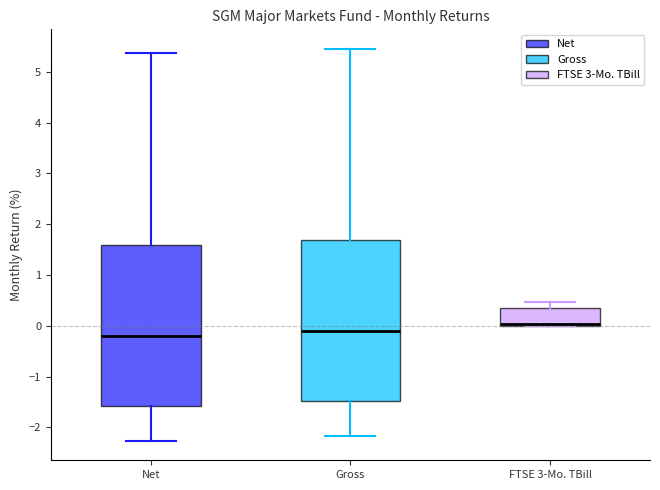

Reading left to right, transcribe this box plot: for each box, give where its median line is, the range the box spans, and where its two whiskers end, as read against the y-axis. The values are not printed on the chart, so give them approximately, as read against the axis.

Net: median -0.2, box -1.6 to 1.6, whiskers -2.3 to 5.4
Gross: median -0.1, box -1.5 to 1.7, whiskers -2.2 to 5.5
FTSE 3-Mo. TBill: median 0.0 (drawn on the box's lower edge), box 0.0 to 0.3, whiskers 0.0 to 0.5